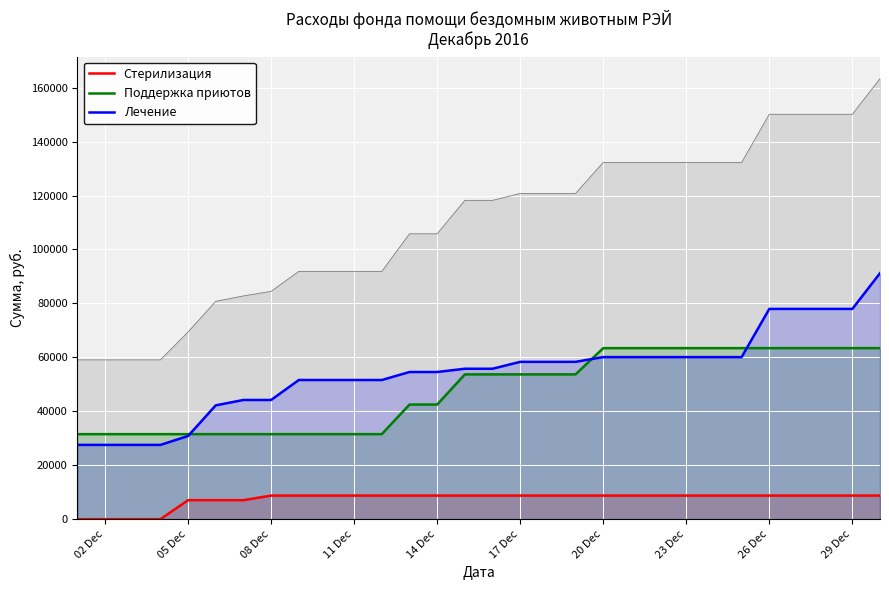

Which series has the largest total across all categories?

Лечение